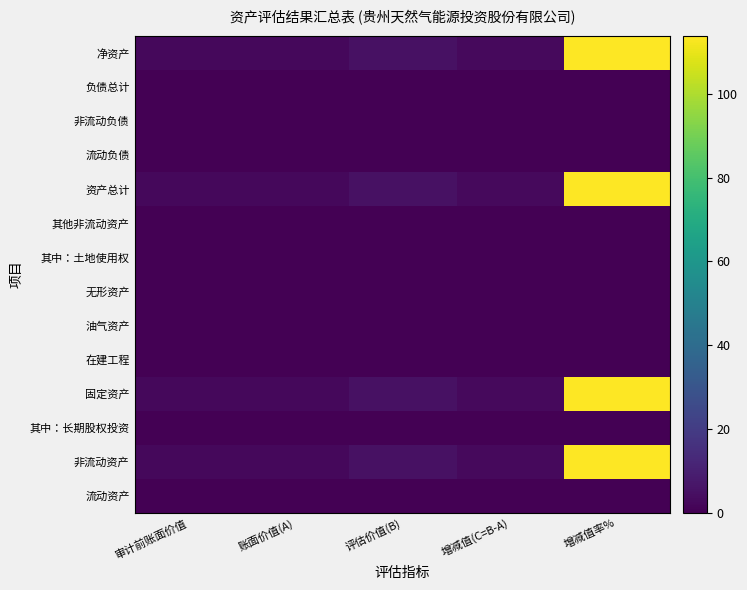

What is the greatest value displayed?

113.8